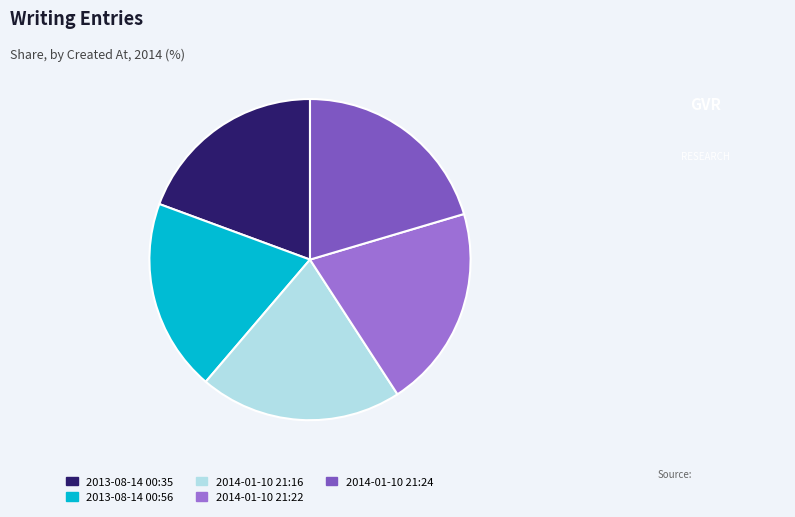

True or false: 2013-08-14 00:35 accounts for 28% of the total.

False